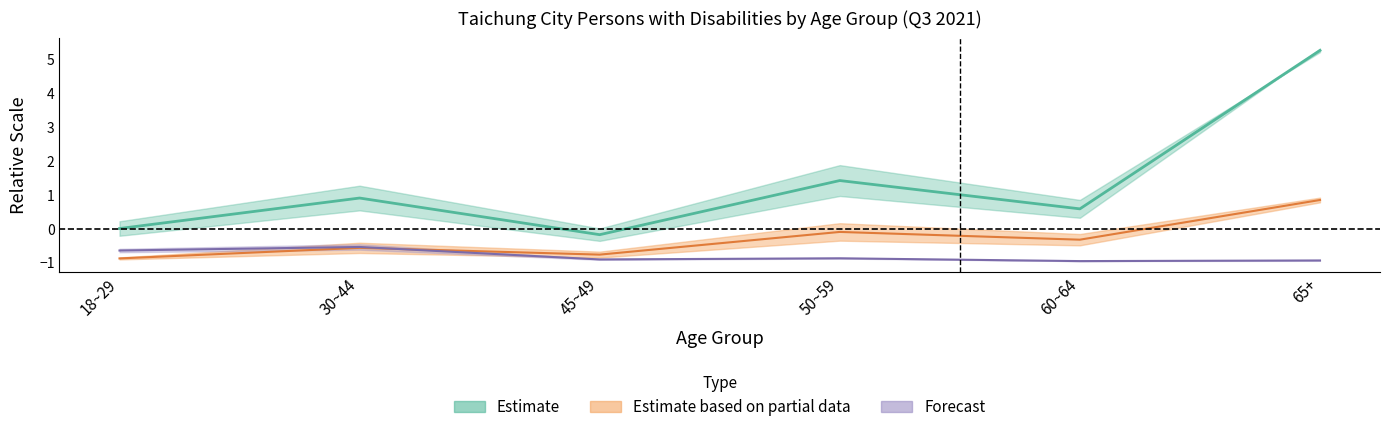

What is the minimum value for total_male?

-0.2